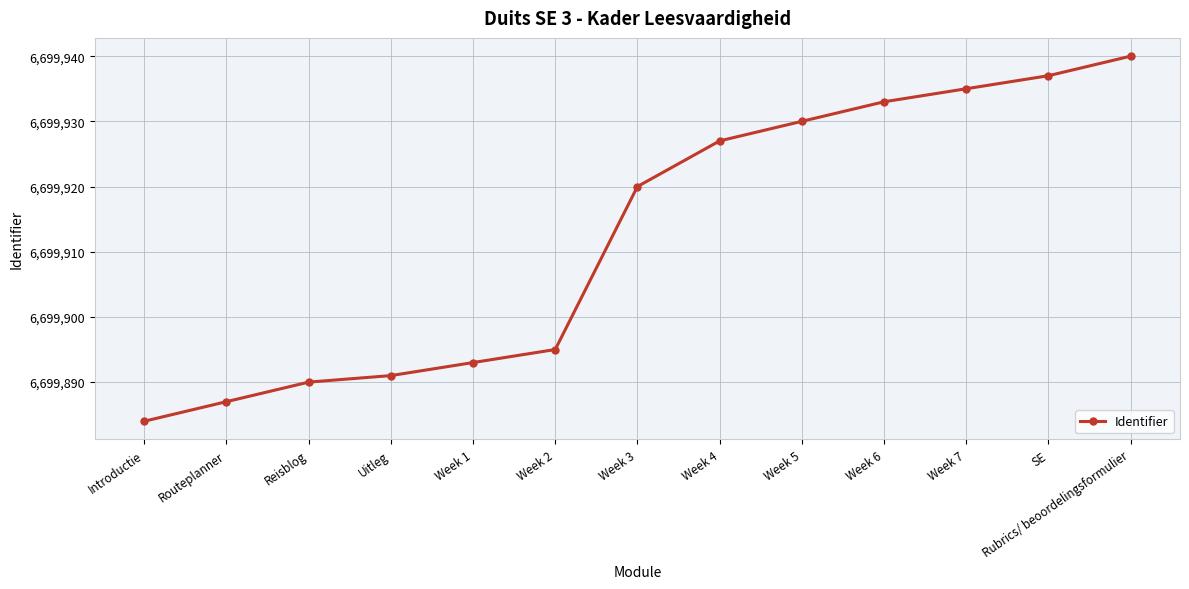

What is the smallest value displayed?

6699884